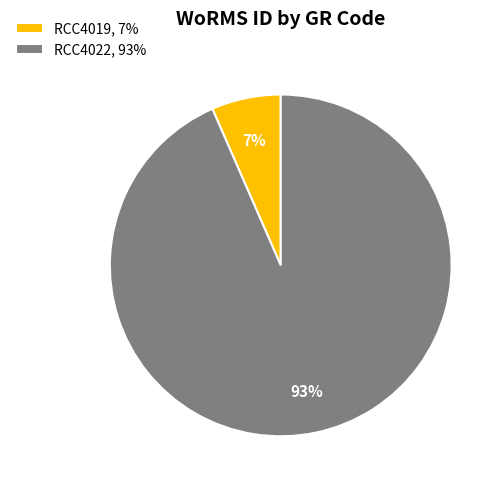

Combined, do RCC4022 and RCC4019 account for over 50%?

Yes